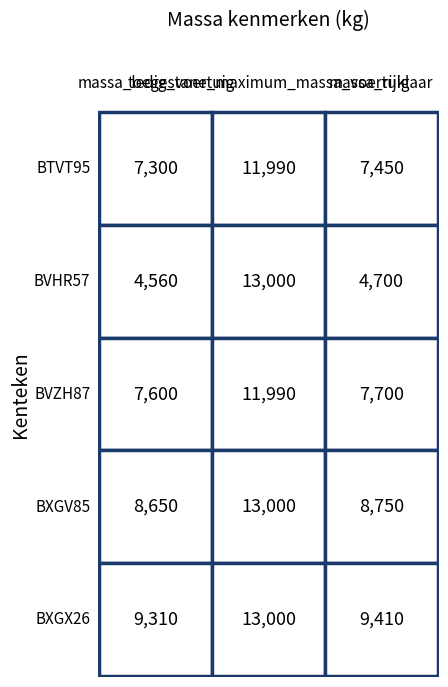

At which label does BXGV85 reach its peak?

2